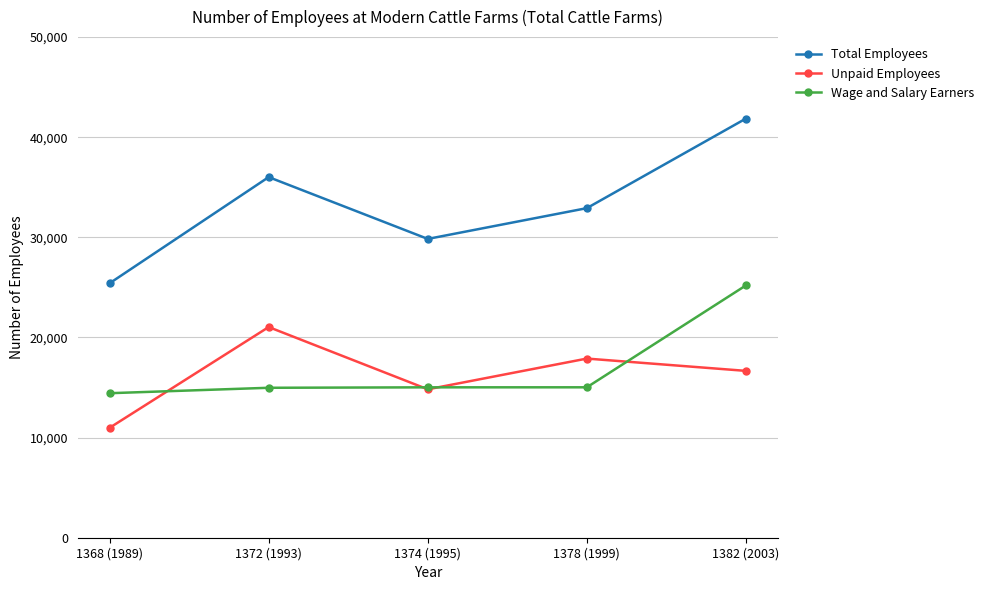

What is the sum of the Wage and Salary Earners values at 1382 (2003) and 1378 (1999)?

40224